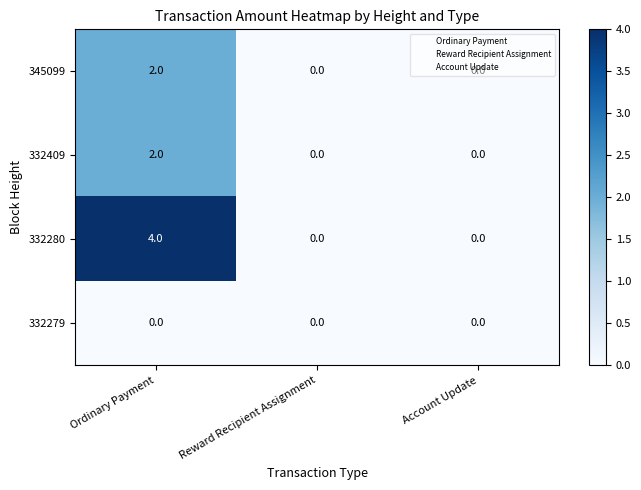

Which series has the largest range (max minus min)?

332280